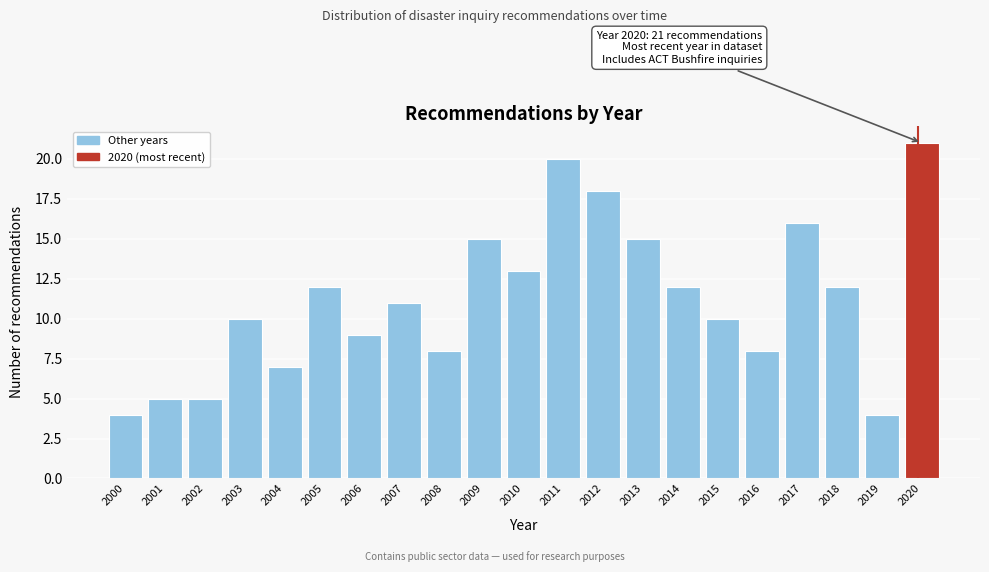

Reading left to right, what are all the values shown in this chart?

4	5	5	10	7	12	9	11	8	15	13	20	18	15	12	10	8	16	12	4	21